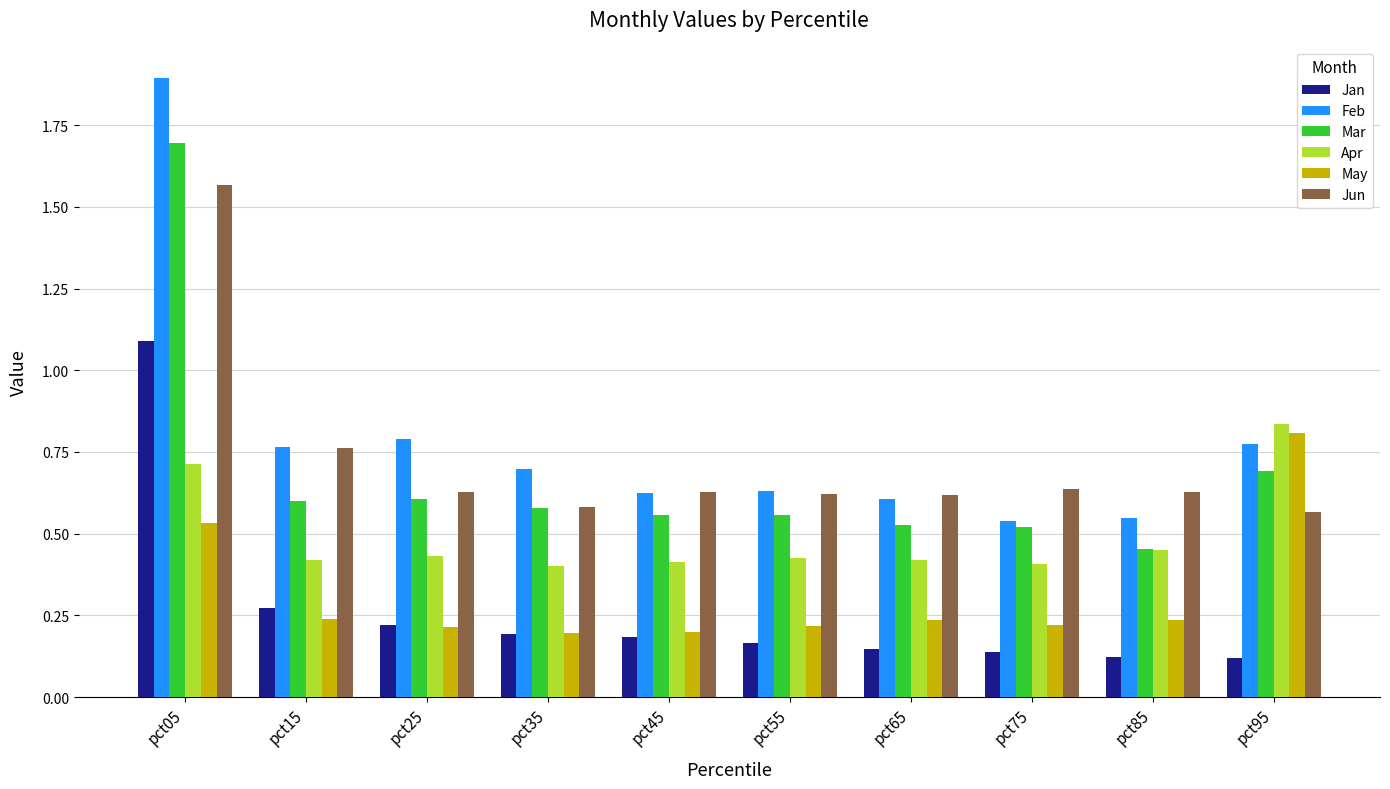

Rank the series at pct05 from lowest to highest value.

May, Apr, Jan, Jun, Mar, Feb